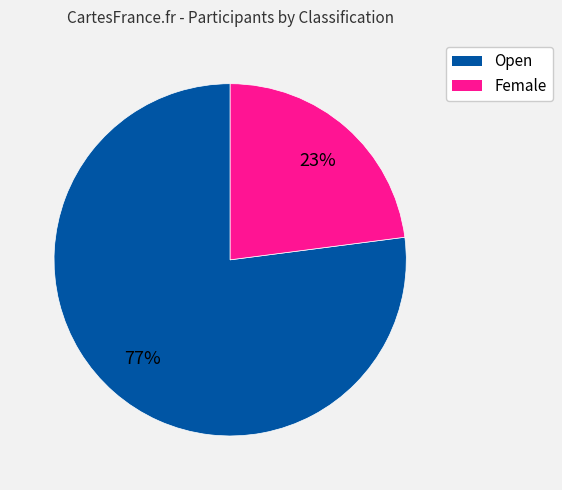

Between Open and Female, which is larger?

Open